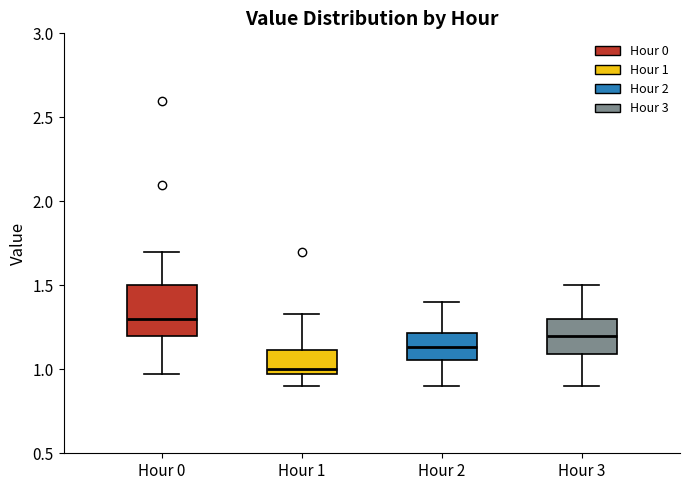

Which box has the lowest median line?

Hour 1